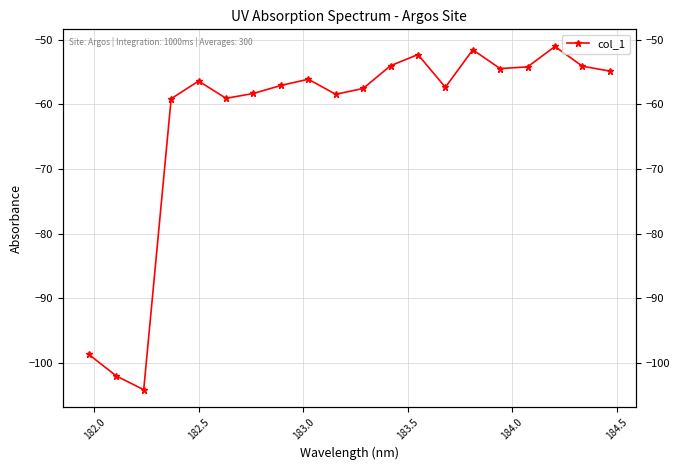

Count the number of values greater than -56.

8